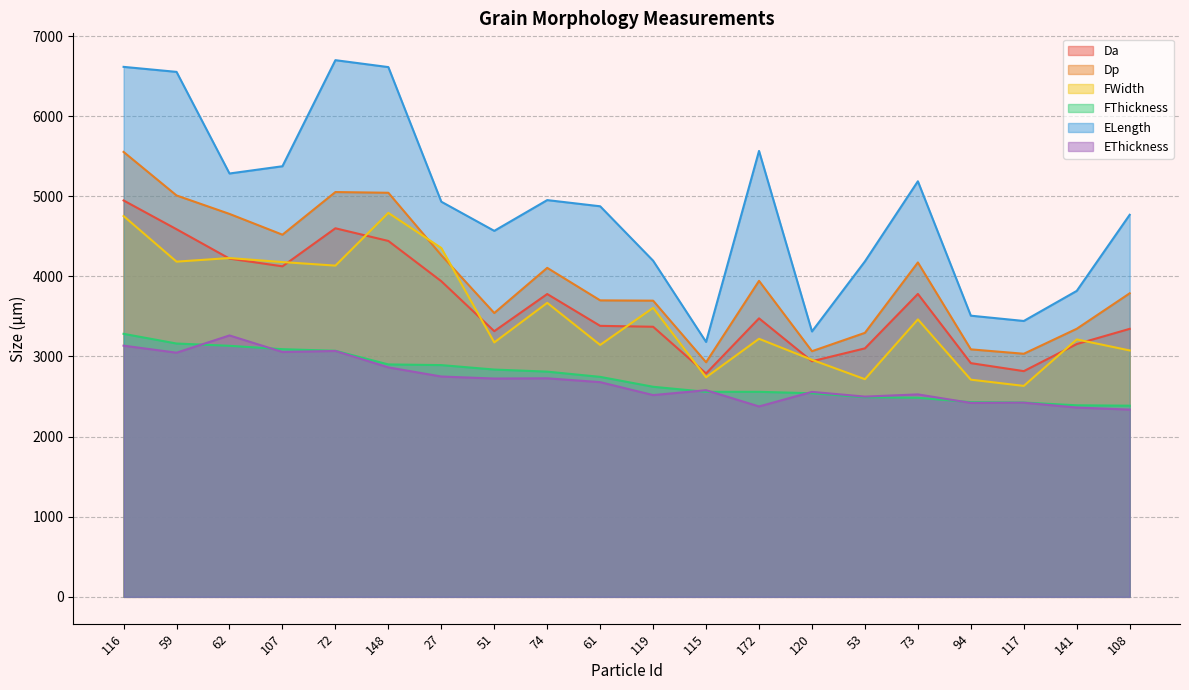

Reading right to left, extract all data points from this chart.

Da: 3345.0	3155.0	2817.3	2917.0	3780.8	3101.6	2940.5	3476.0	2788.2	3371.1	3382.4	3779.6	3315.9	3939.5	4442.0	4600.2	4125.1	4221.5	4588.3	4947.4
Dp: 3788.6	3346.0	3034.1	3089.0	4173.6	3295.2	3065.9	3944.2	2928.2	3696.8	3700.4	4106.3	3542.6	4263.8	5043.5	5052.4	4520.1	4779.5	5010.0	5553.2
FWidth: 3075.2	3213.2	2632.8	2710.7	3463.1	2716.6	2958.3	3220.8	2740.2	3607.2	3144.0	3669.3	3175.4	4354.1	4792.3	4134.2	4178.5	4228.7	4183.8	4752.9
FThickness: 2385.9	2390.8	2425.1	2430.1	2485.2	2491.2	2541.1	2559.0	2559.0	2622.0	2745.6	2810.9	2836.9	2892.5	2900.9	3071.2	3091.3	3133.3	3161.7	3282.8
ELength: 4768.6	3818.7	3443.3	3509.3	5186.8	4187.0	3312.5	5565.6	3181.8	4195.4	4874.8	4952.0	4568.0	4931.9	6612.0	6698.5	5374.5	5283.9	6552.3	6614.9
EThickness: 2337.0	2362.5	2423.5	2420.7	2526.9	2499.3	2558.2	2376.3	2579.1	2518.1	2679.8	2727.7	2724.8	2749.9	2864.0	3069.1	3056.0	3262.7	3047.4	3135.1